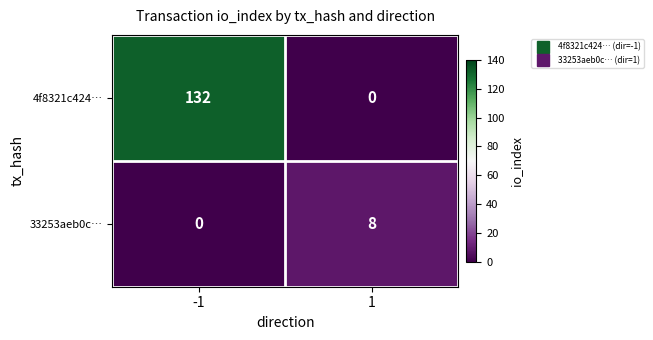

List the series in order of their overall mean, lowest first.

33253aeb0c…, 4f8321c424…